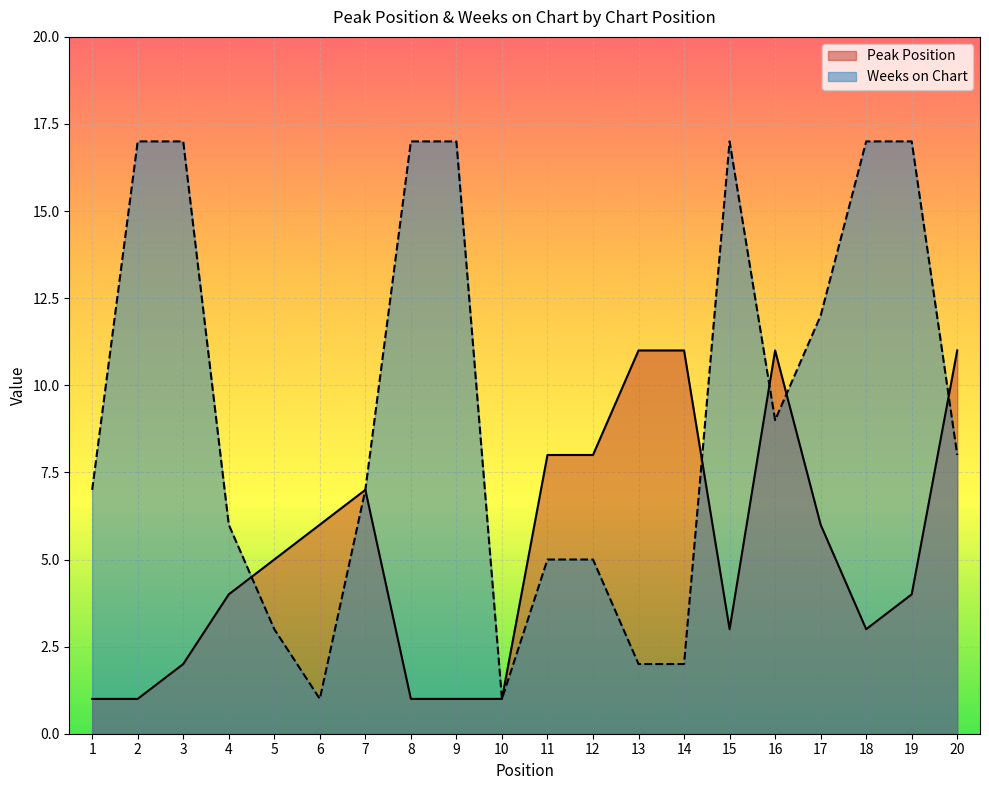

Count the number of data series in this chart.

2